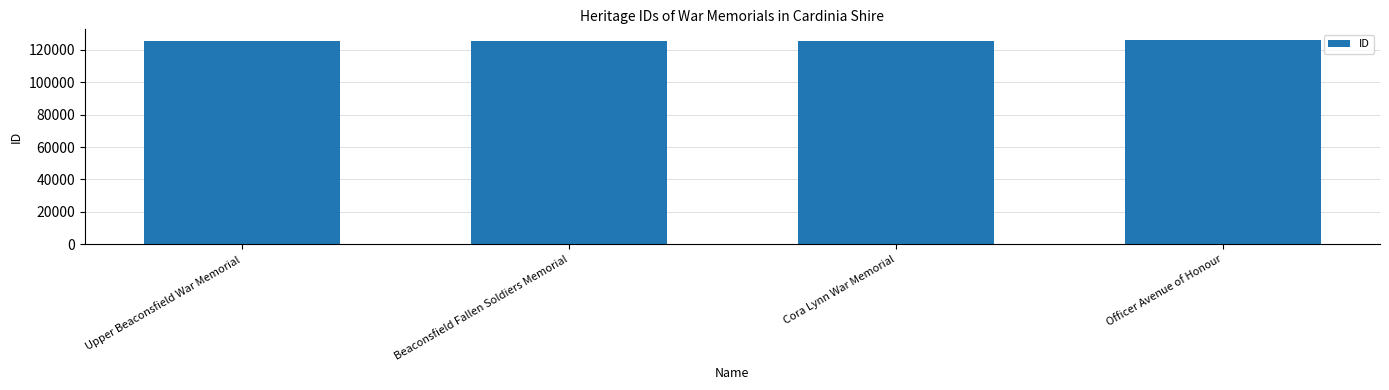

What is the minimum value shown in the chart?

125619